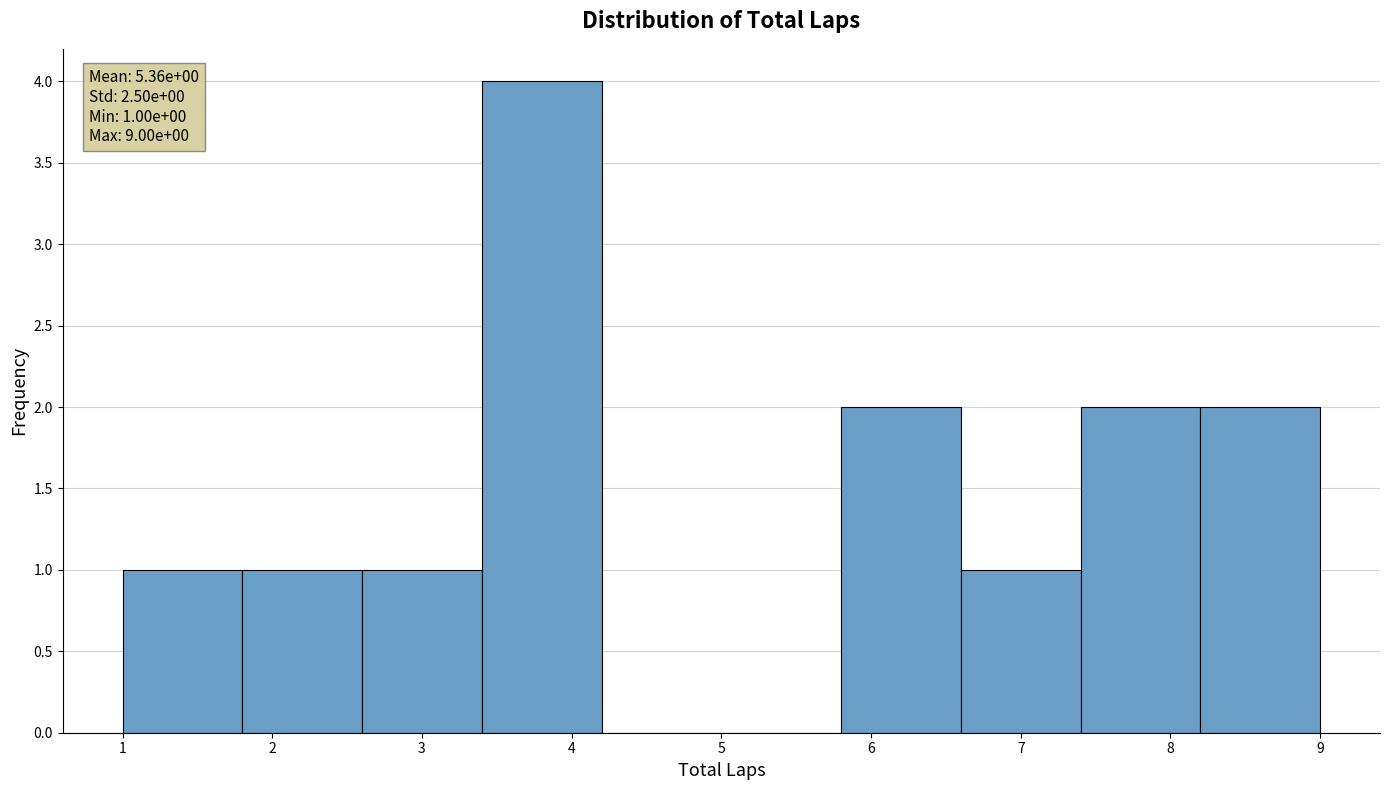

Over which range of the x-axis is the bar tallest?

3.4 to 4.2